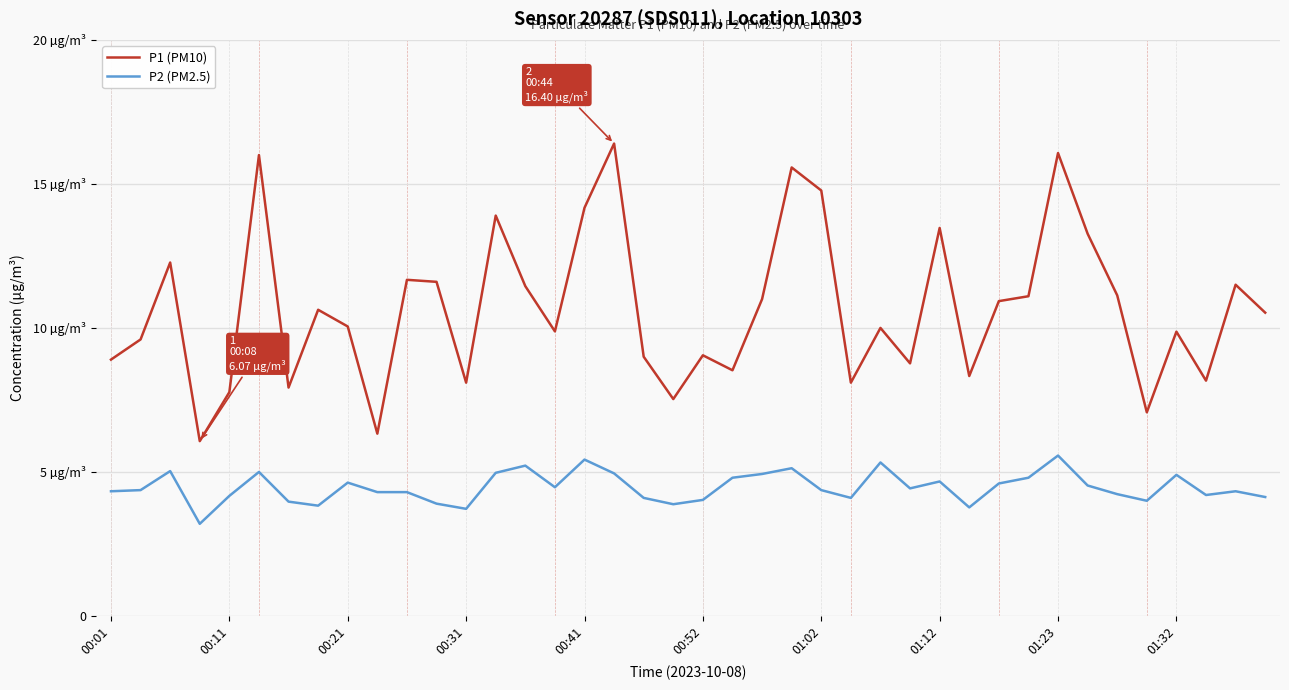

What are all the series names shown in the legend?

P1 (PM10), P2 (PM2.5)